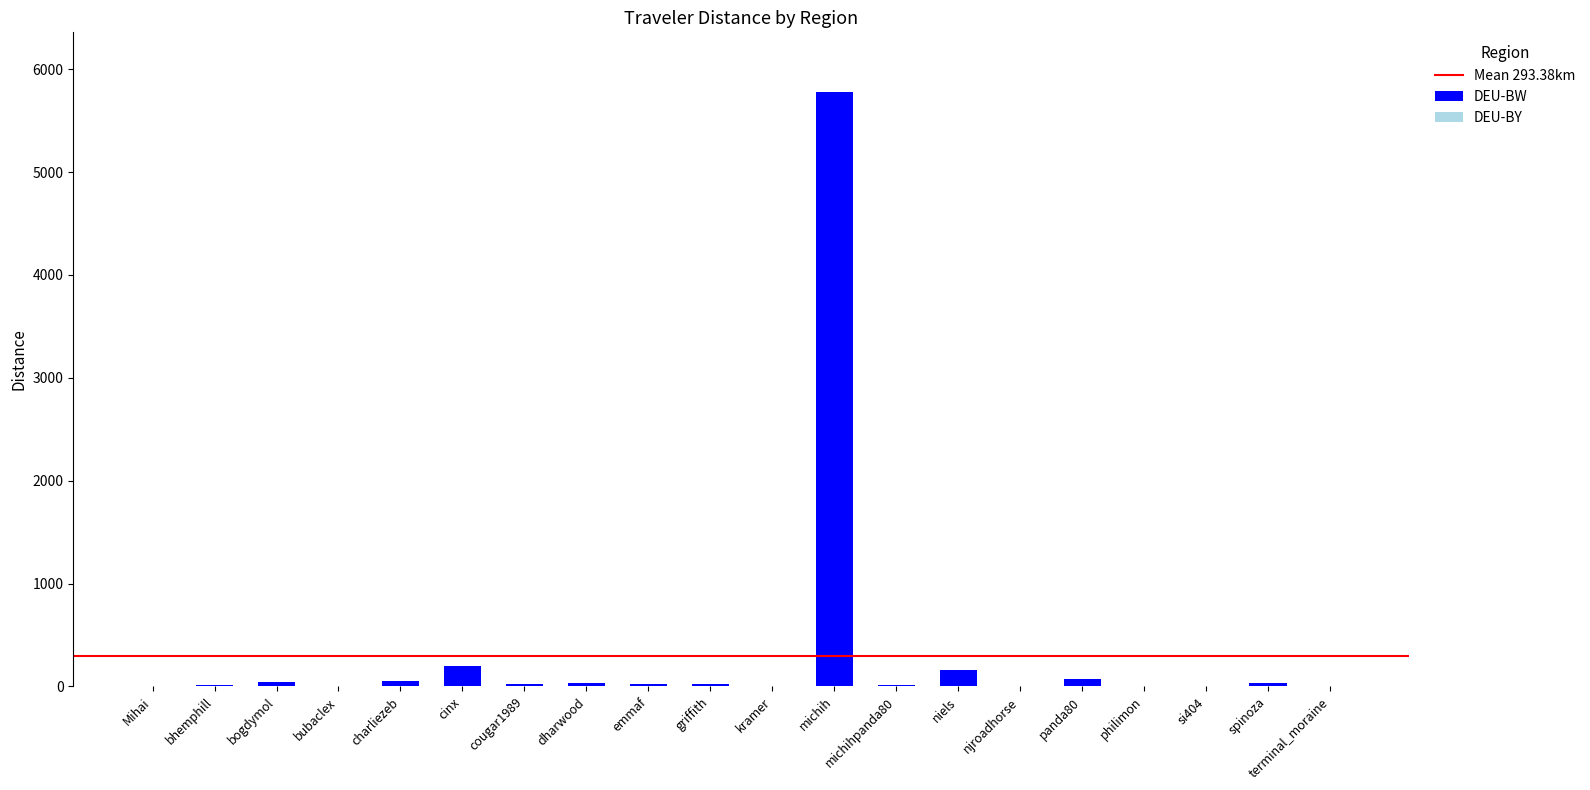

At which category is the sum across all series the highest?

michih